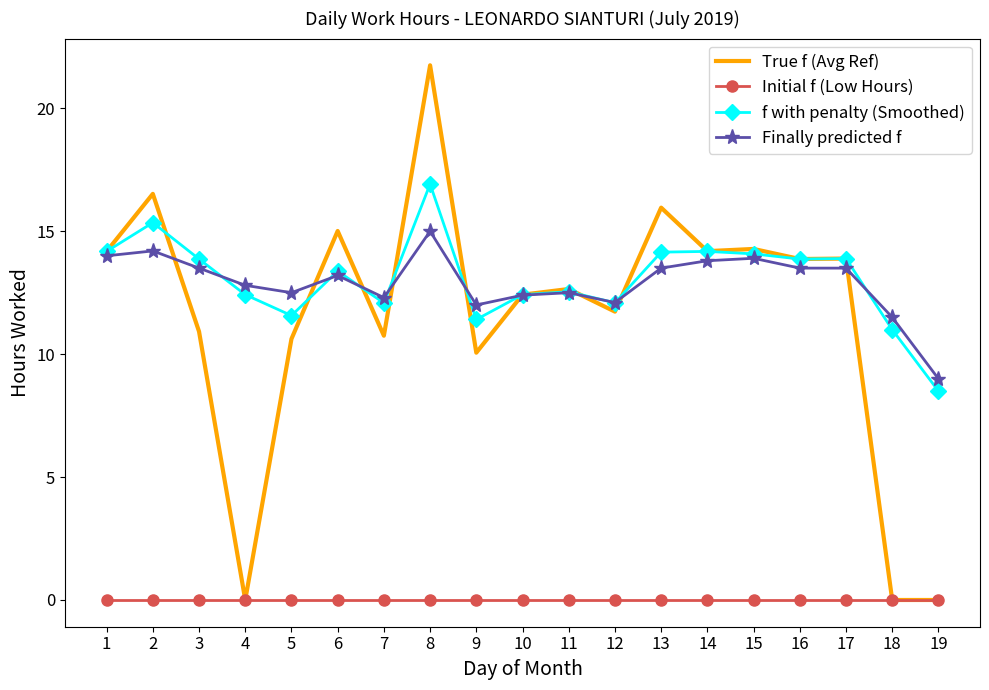

True or false: True f (Avg Ref) has a value of 23.4 at 13.

False